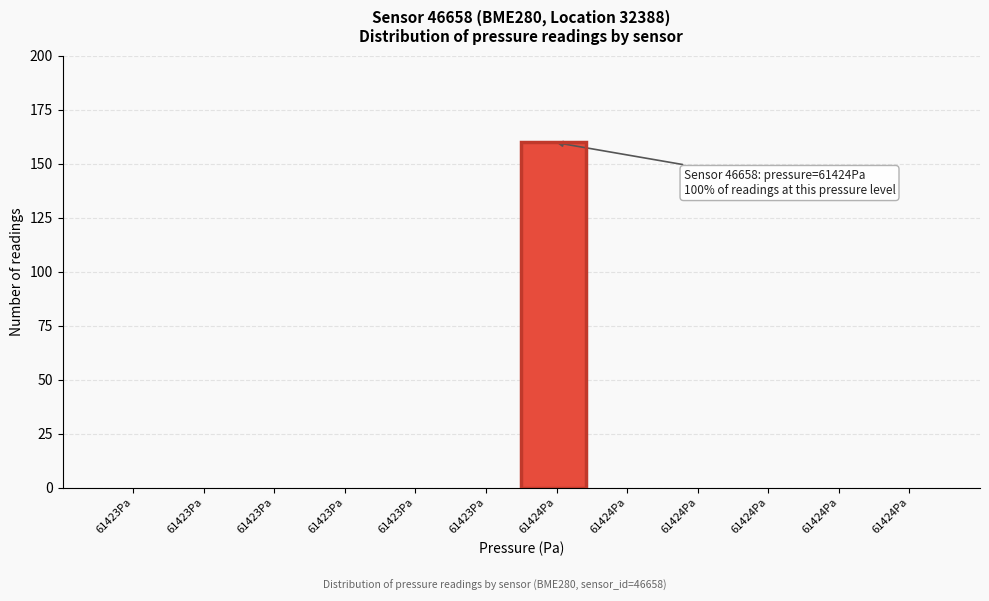

How many distinct data groups are displayed?

1